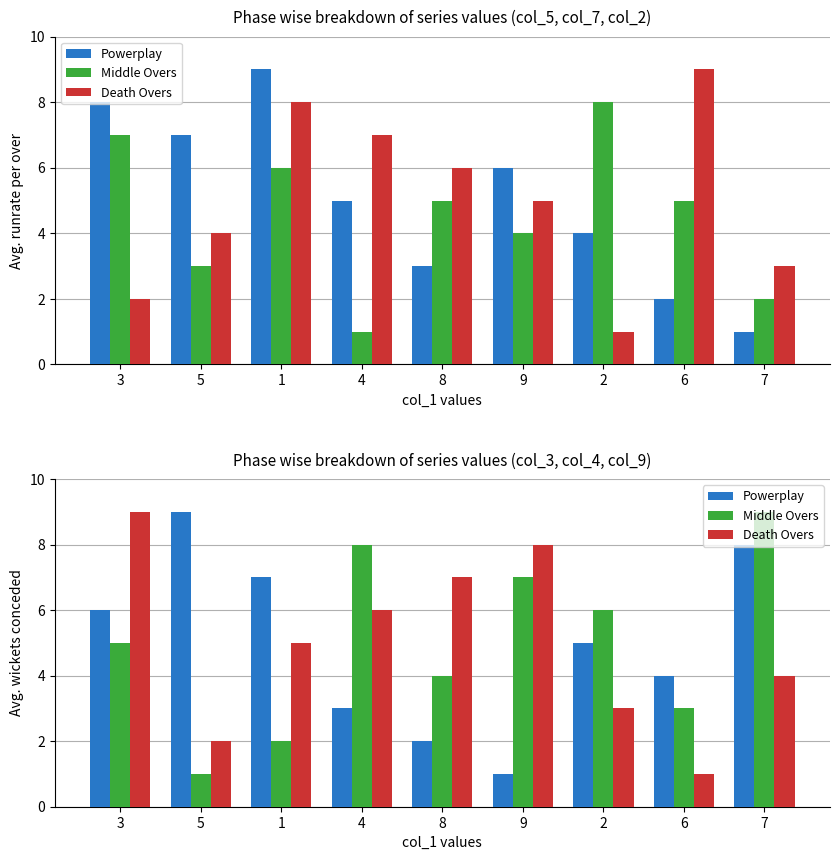

What is the value of the Powerplay bar at the 6th from the left?

1